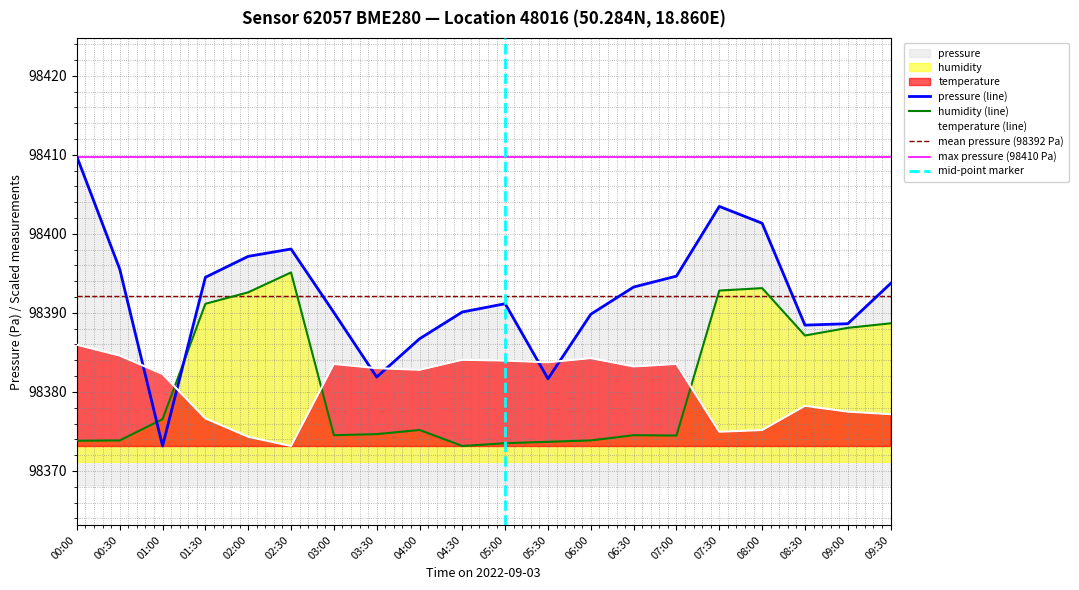

At how many categories does at least one series exceed 98375?

20